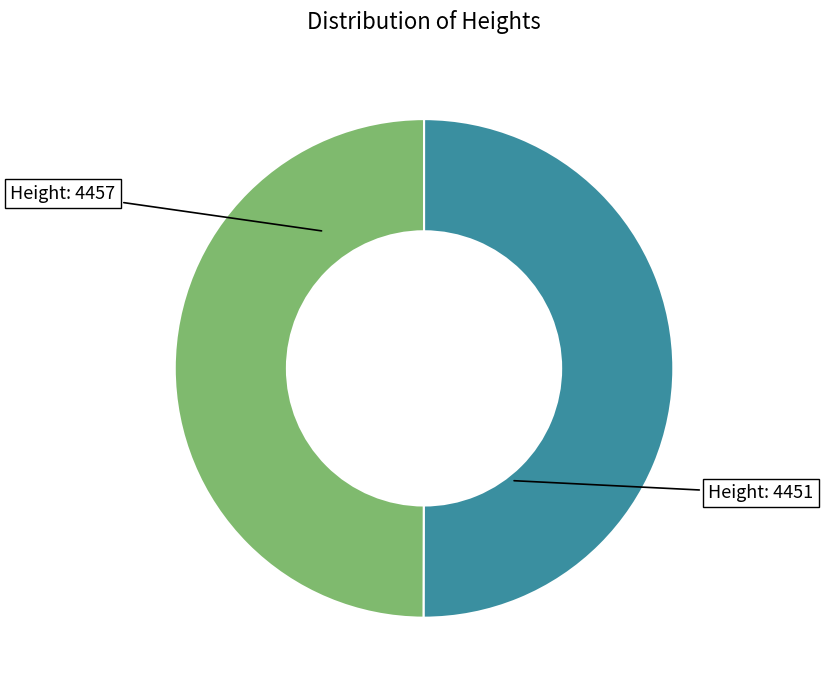

How many slices are in this pie chart?

2